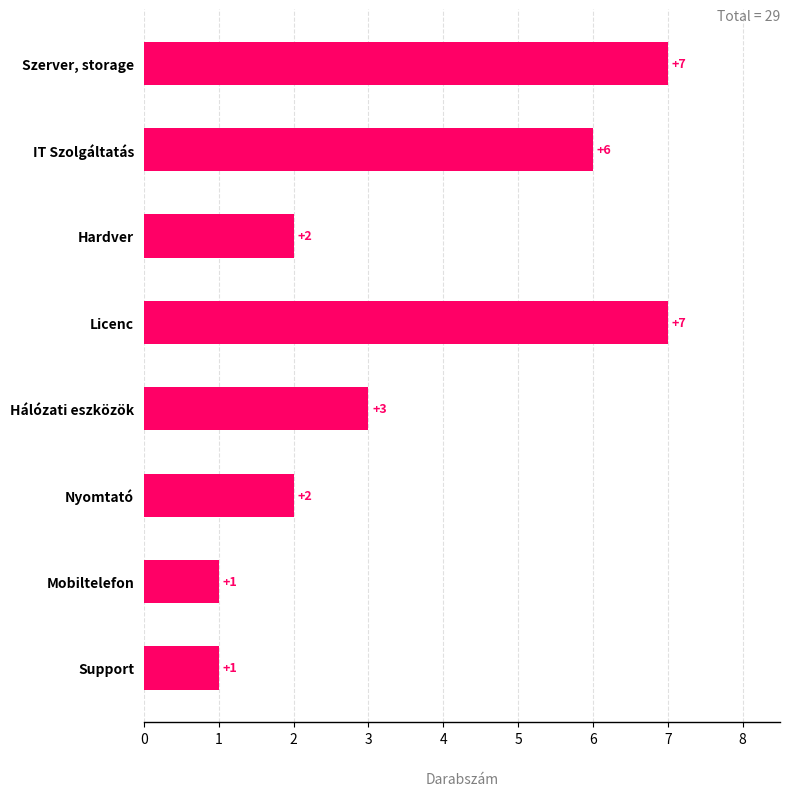

Reading bottom to top, what are all the values shown in this chart?

1	1	2	3	7	2	6	7